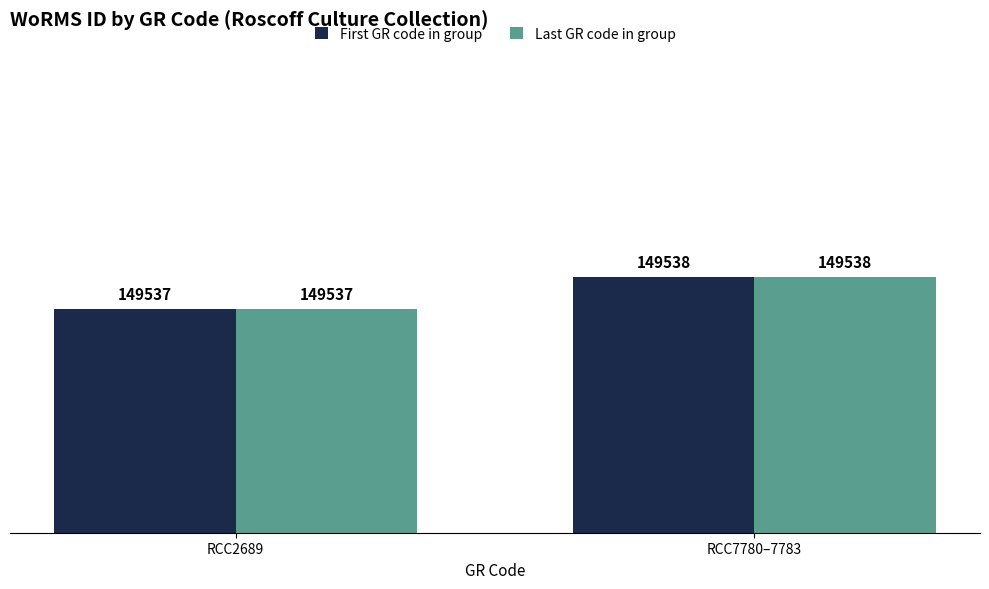

At RCC7780–7783, list the series in order from largest to smallest.

First GR code in group, Last GR code in group